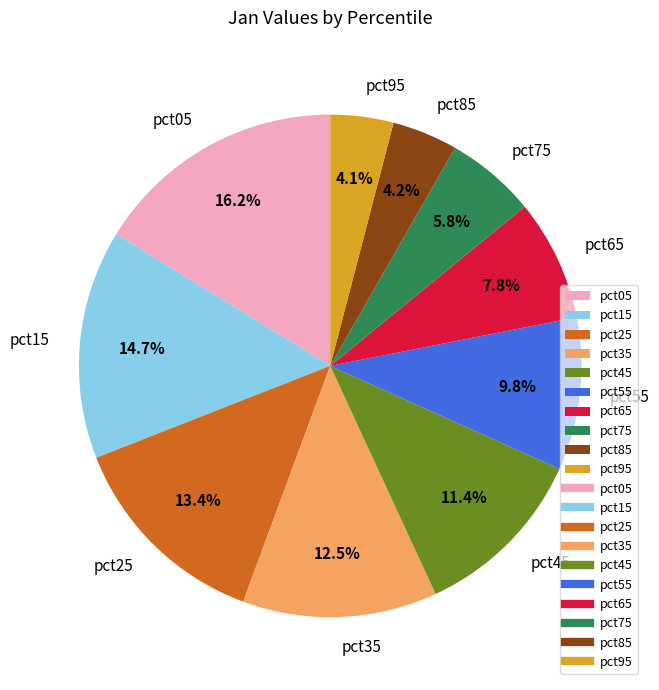

To the nearest percent, what is the difference between the pct85 and pct65 slice percentages?

4%